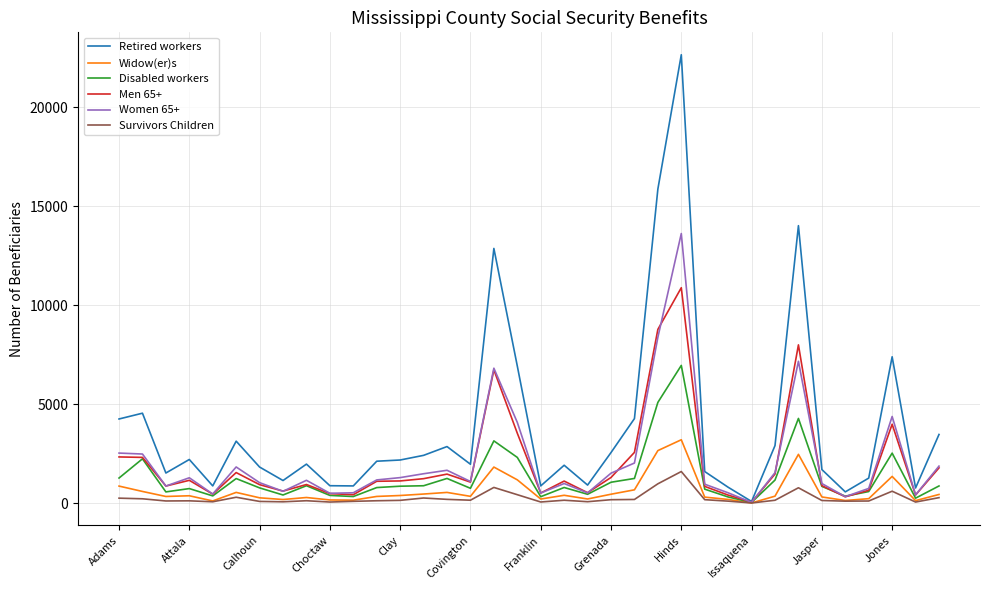

List the series in order of their peak value, highest first.

Retired workers, Women 65+, Men 65+, Disabled workers, Widow(er)s, Survivors Children